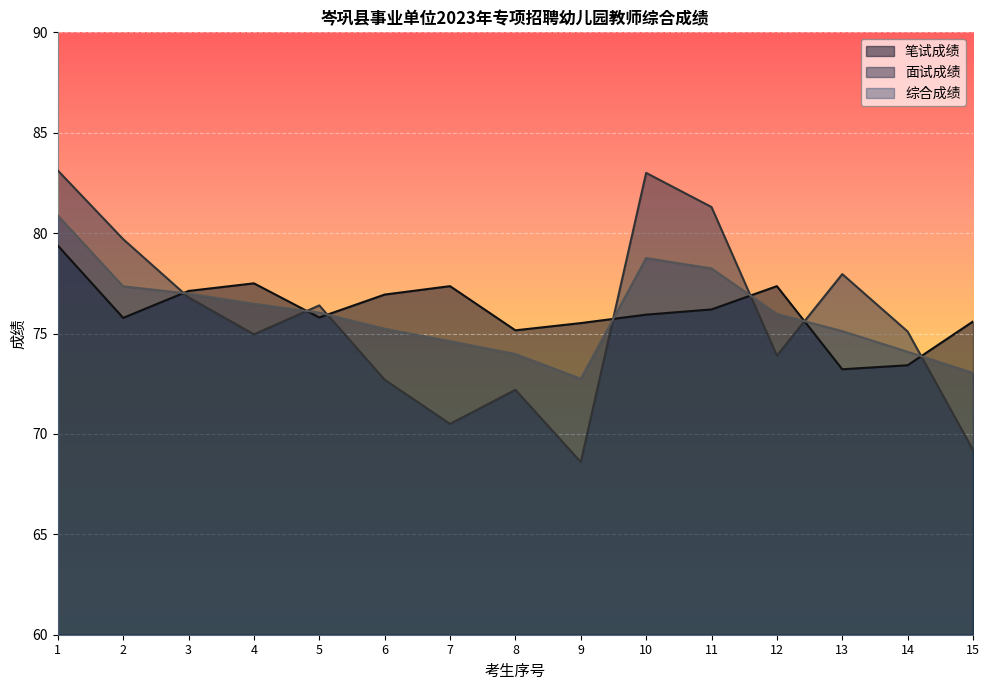

Reading right to left, what are all the values shown in this chart?

笔试成绩: 75.6	73.4	73.2	77.4	76.2	75.9	75.5	75.2	77.4	76.9	75.8	77.5	77.1	75.8	79.4
面试成绩: 69.2	75.1	78.0	73.9	81.3	83.0	68.6	72.2	70.5	72.7	76.4	75.0	76.8	79.7	83.1
综合成绩: 73.0	74.1	75.1	76.0	78.2	78.8	72.8	74.0	74.6	75.2	76.0	76.5	77.0	77.3	80.9